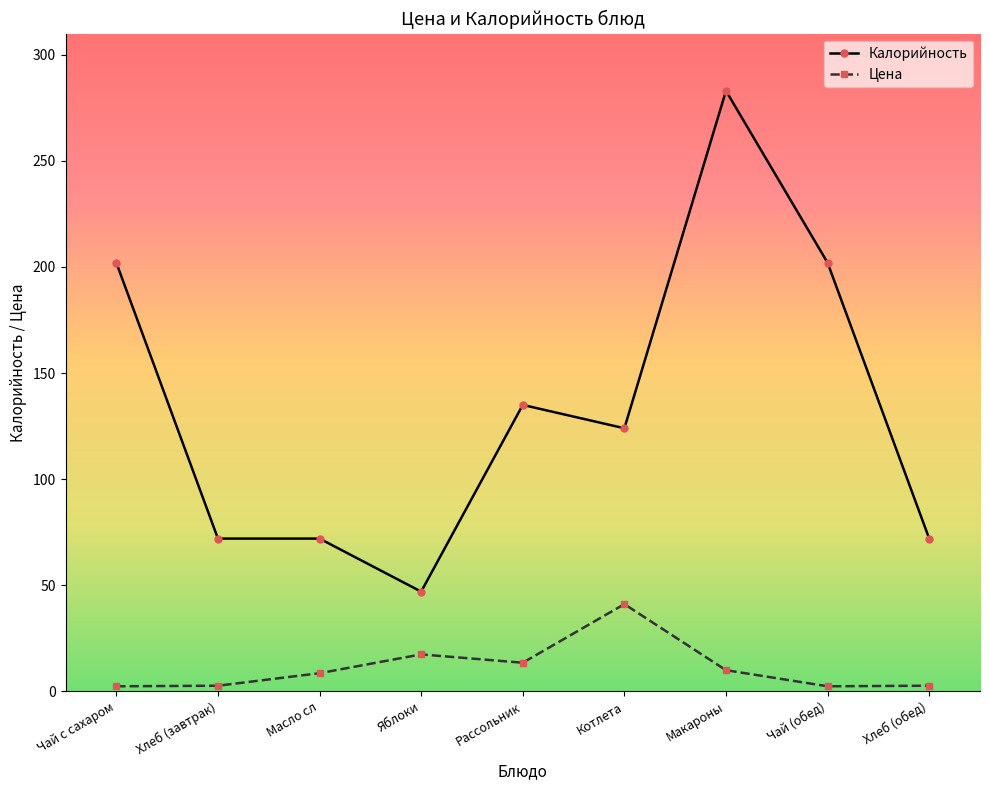

Which series has the largest total across all categories?

Калорийность